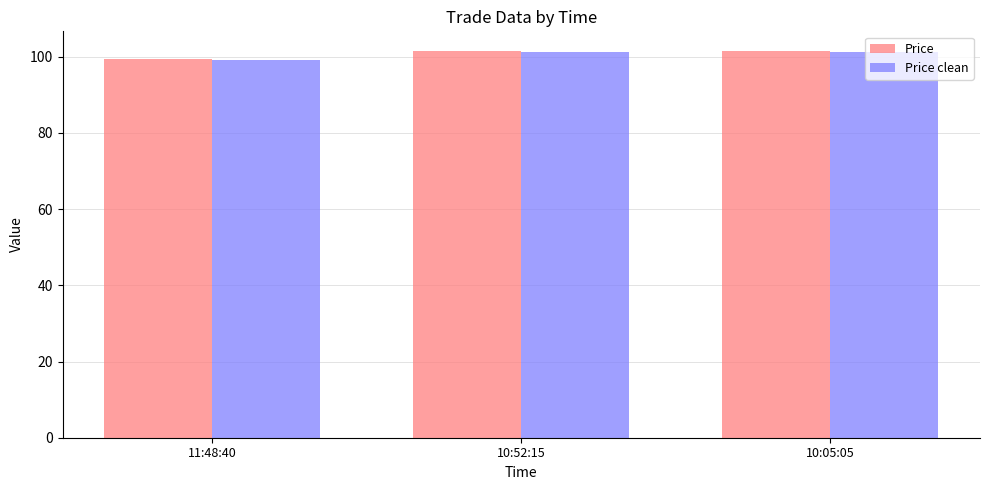

What is the sum of the Price values at 10:52:15 and 11:48:40?

201.1